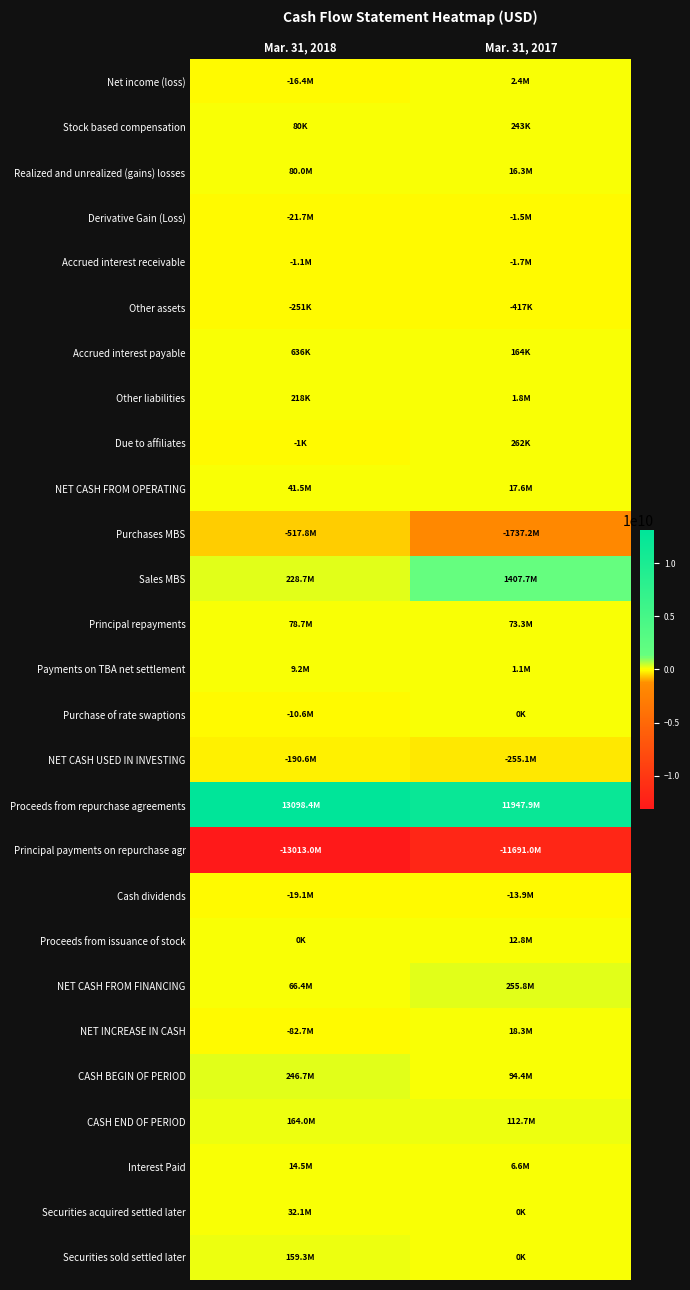

Between Mar. 31, 2018 and Mar. 31, 2017, which series saw the biggest shift?

Principal payments on repurchase agr